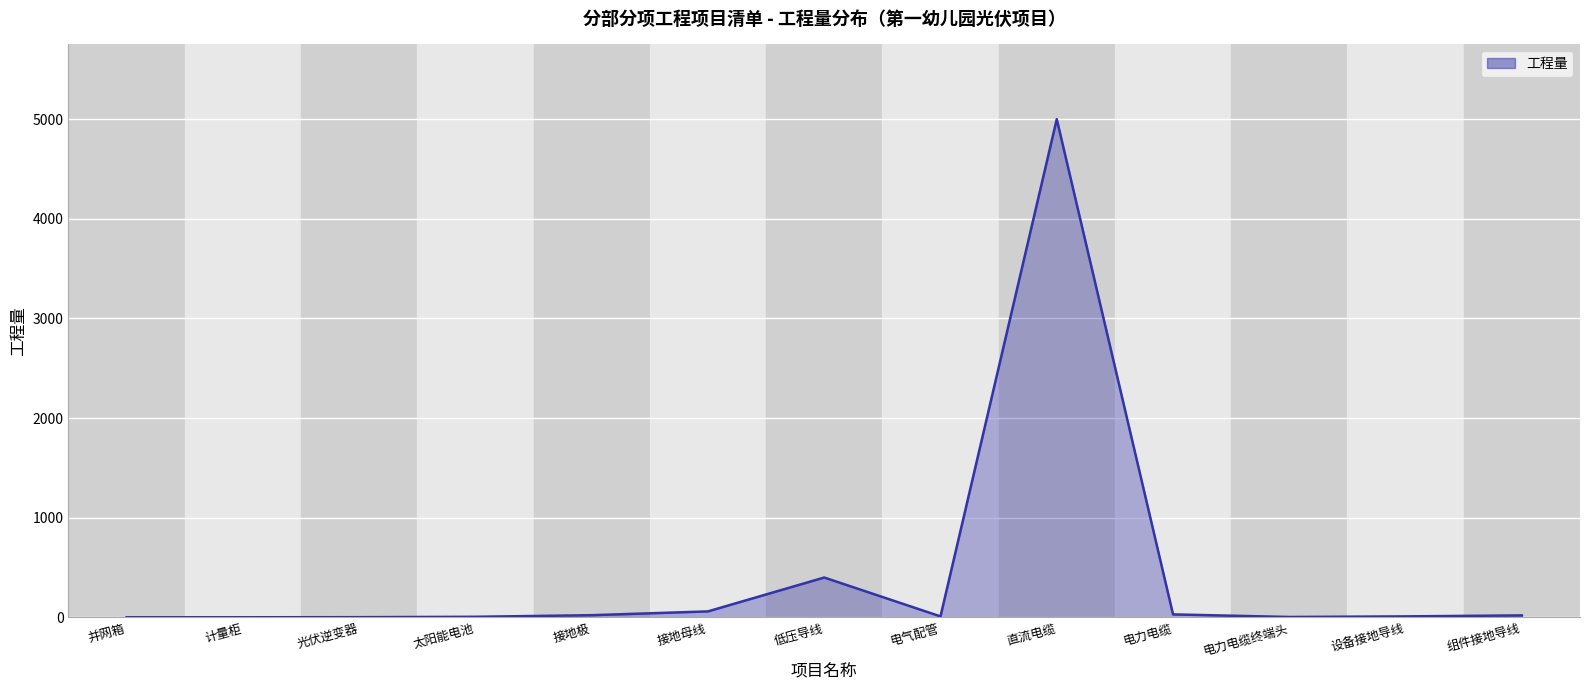

What is the maximum value shown in the chart?

5000